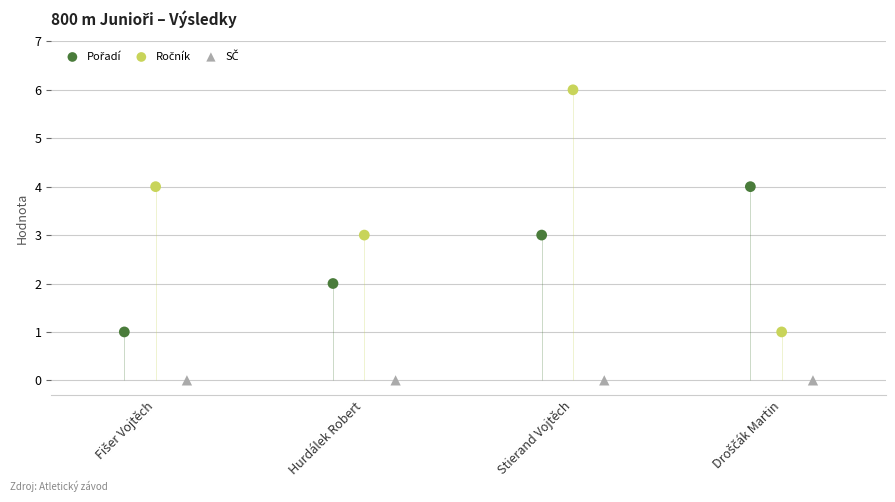

Which series reaches the minimum Y coordinate?

SČ